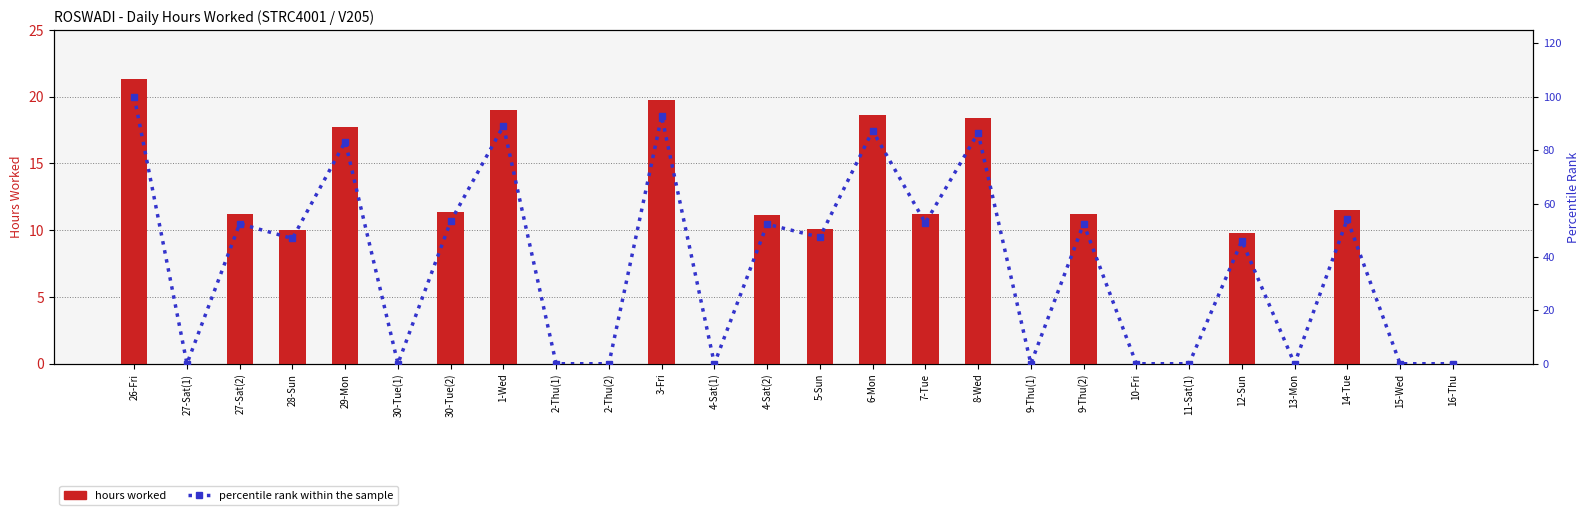

At how many categories does at least one series exceed 0?

15